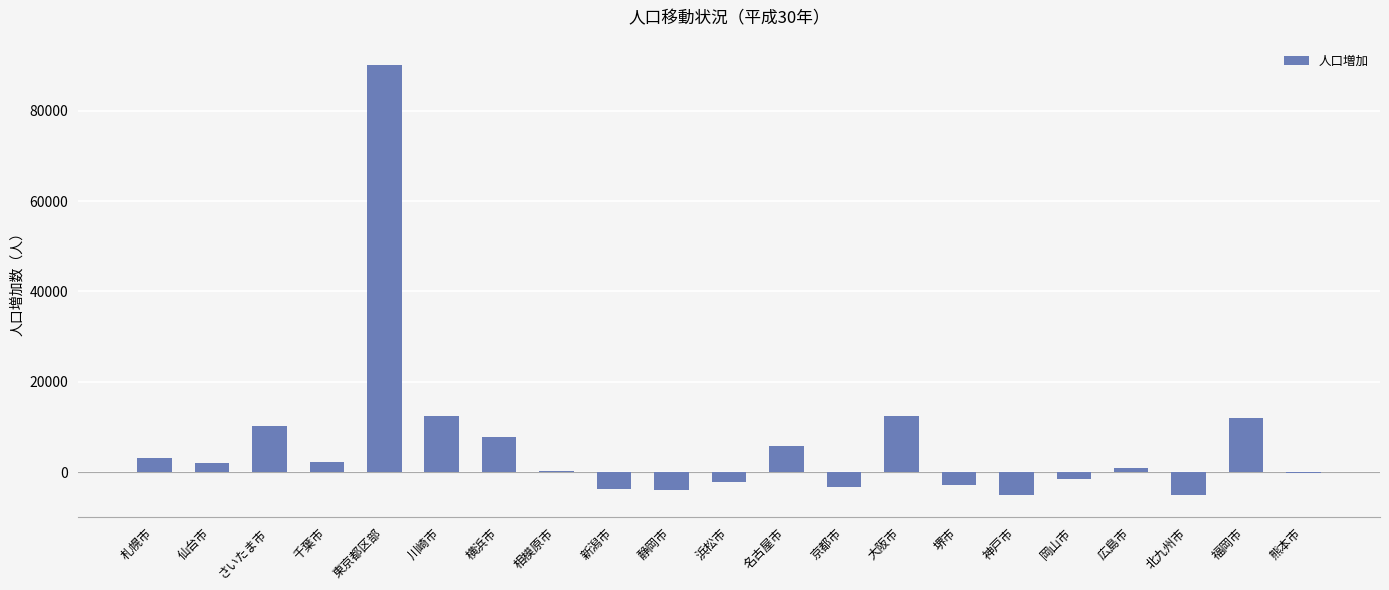

What is the sum of the values at 大阪市 and 横浜市?

20297